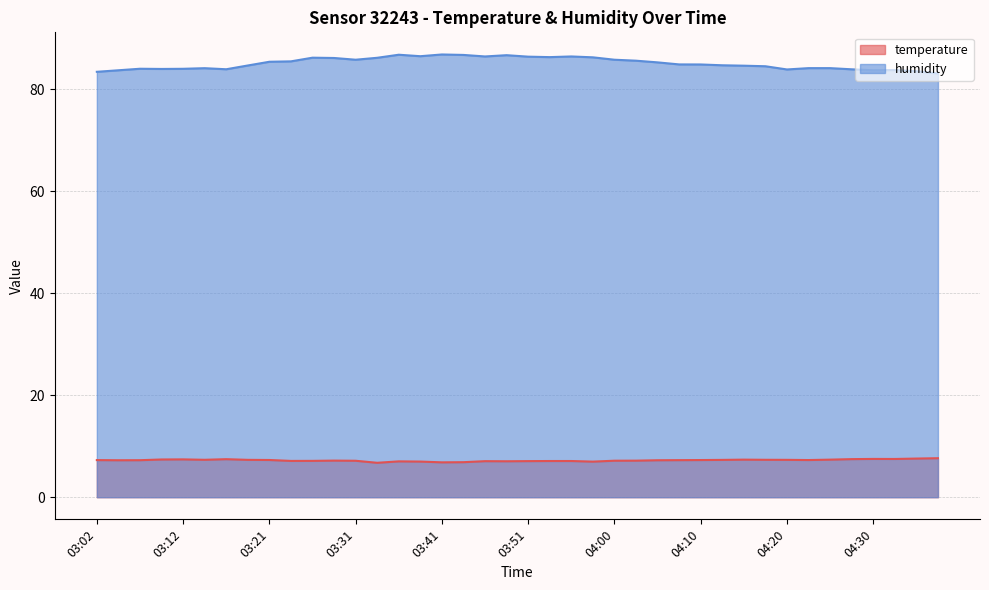

Which label corresponds to the largest value in the chart?

03:41